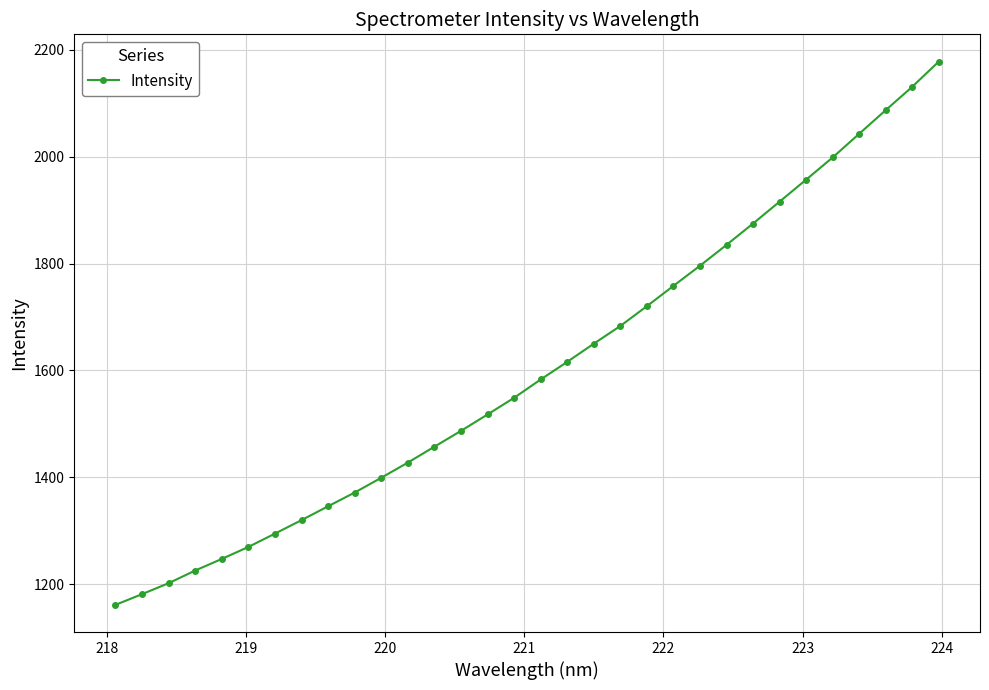

True or false: the data has more than 2 interior local peaks.

False